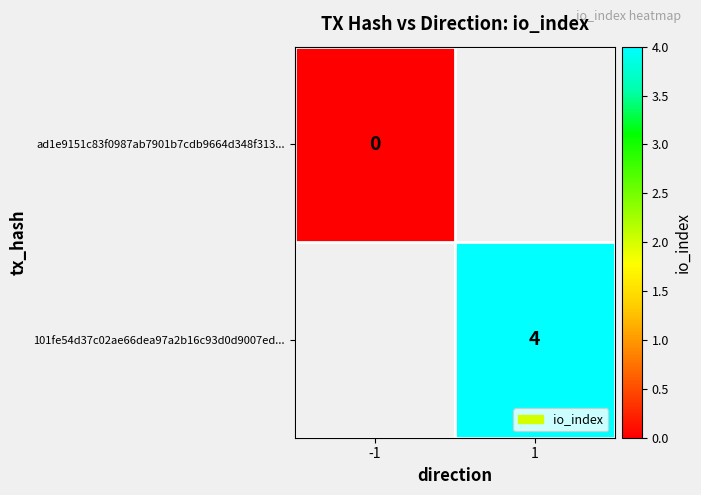

At how many categories does at least one series exceed 2?

1